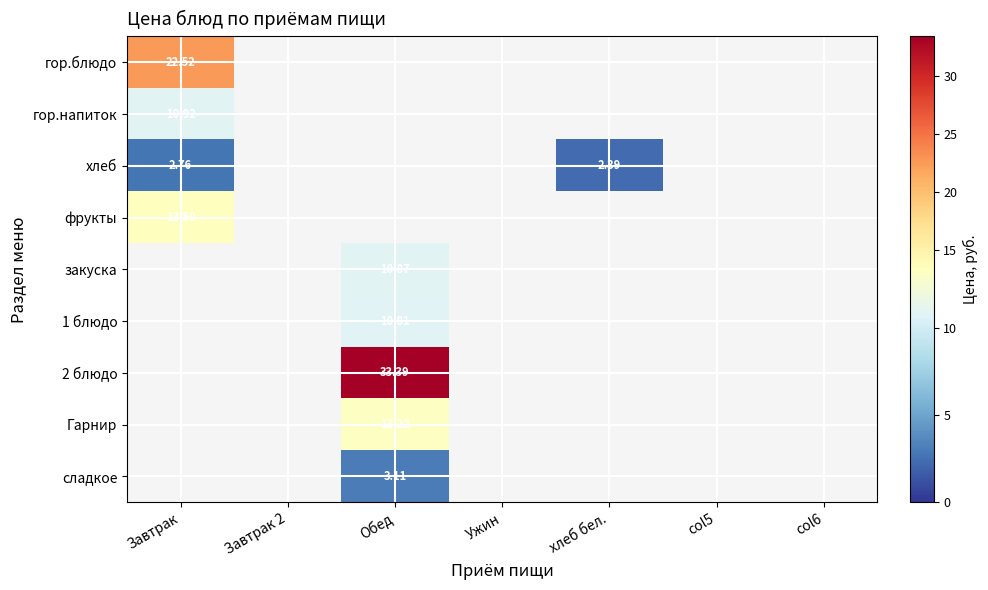

Which category has the highest value across all series?

Обед